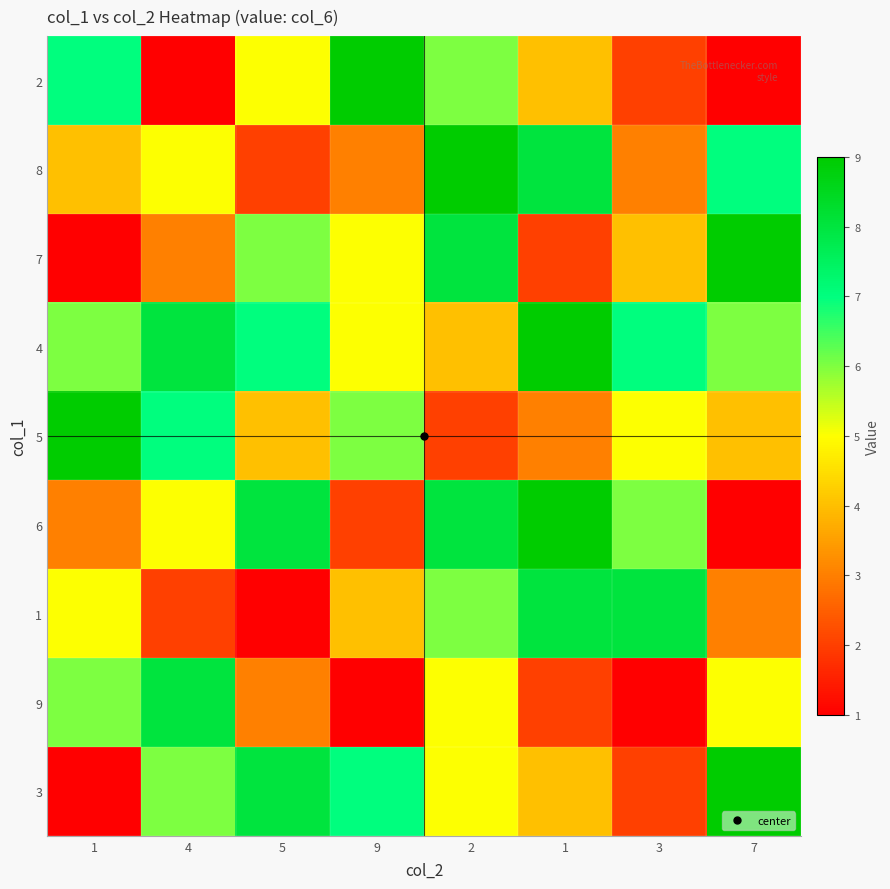

Reading left to right, list all the values displayed in this chart.

2: 1=7	4=1	5=5	9=9	2=6	1=4	3=2	7=1
8: 1=4	4=5	5=2	9=3	2=9	1=8	3=3	7=7
7: 1=1	4=3	5=6	9=5	2=8	1=2	3=4	7=9
4: 1=6	4=8	5=7	9=5	2=4	1=9	3=7	7=6
5: 1=9	4=7	5=4	9=6	2=2	1=3	3=5	7=4
6: 1=3	4=5	5=8	9=2	2=8	1=9	3=6	7=1
1: 1=5	4=2	5=1	9=4	2=6	1=8	3=8	7=3
9: 1=6	4=8	5=3	9=1	2=5	1=2	3=1	7=5
3: 1=1	4=6	5=8	9=7	2=5	1=4	3=2	7=9